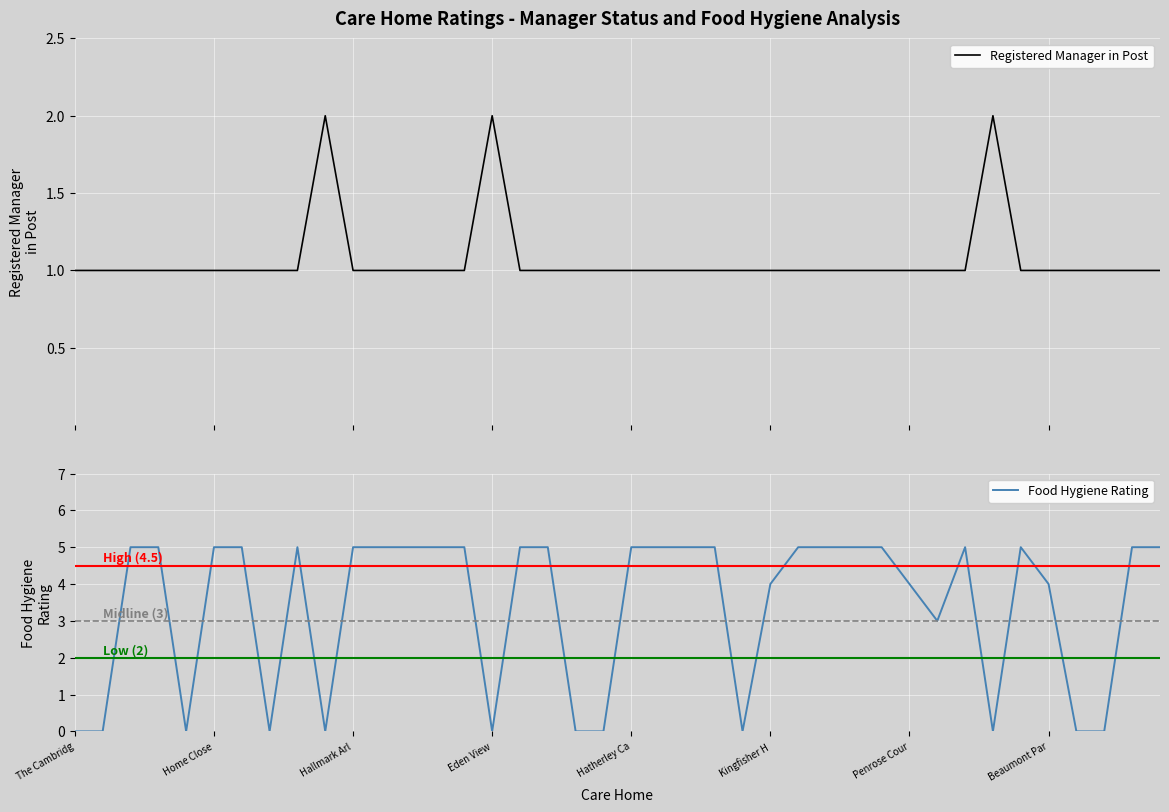

What is the highest value of the Food Hygiene Rating series?

5